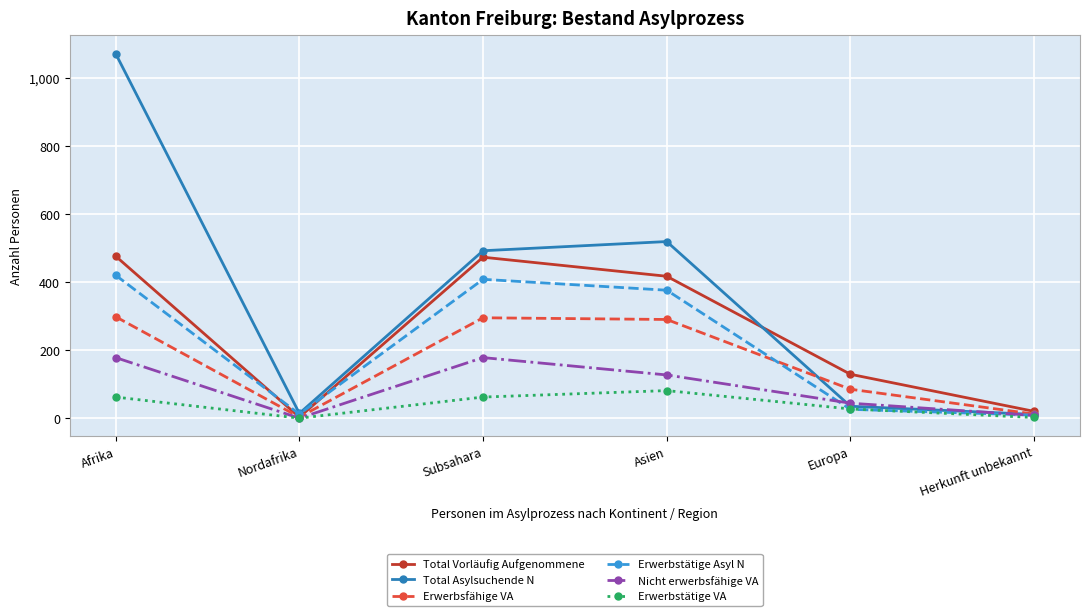

The Erwerbsfähige VA series shows 295 at Subsahara. True or false?

True